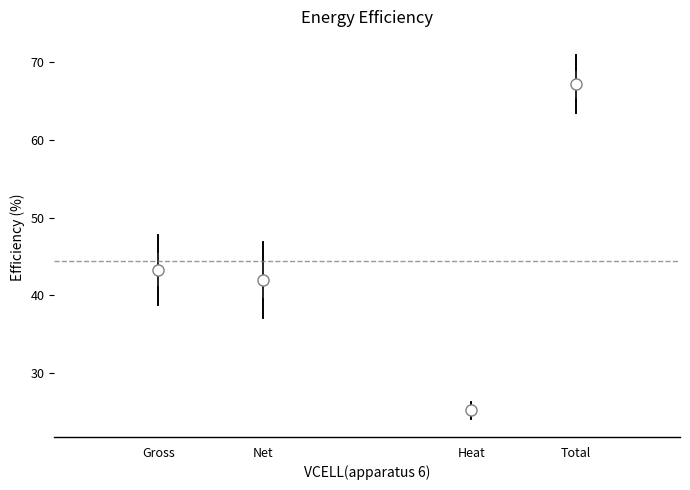

Where does the median line of the box for Gross sit on the y-axis? The values are not printed on the chart, so give them approximately, as read against the axis.

43